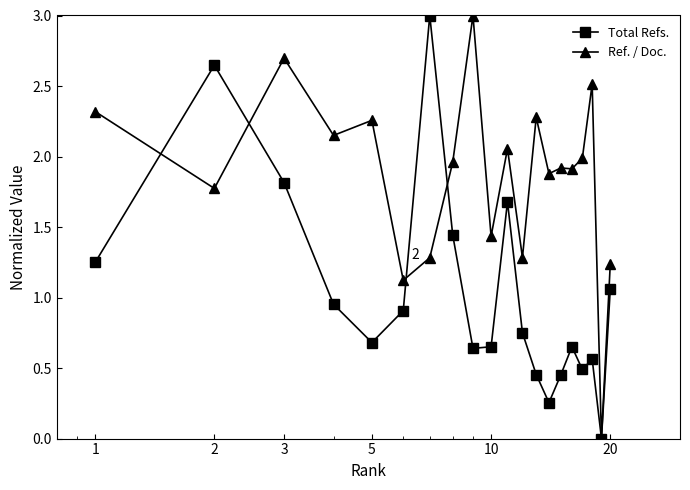

True or false: Total Refs. has more than 2 points higher than both neighbors.

True